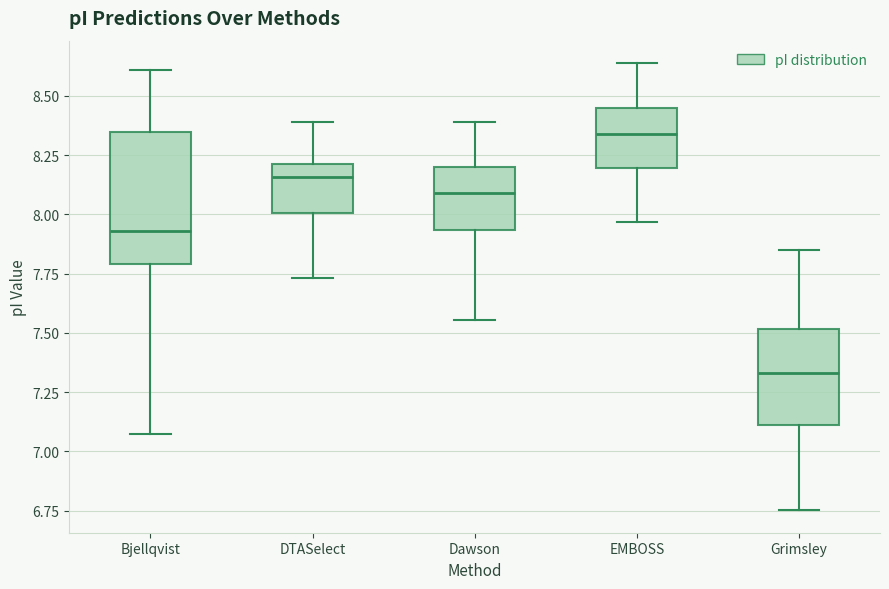

Where does the upper whisker of the box for Dawson end on the y-axis? The values are not printed on the chart, so give them approximately, as read against the axis.

8.40